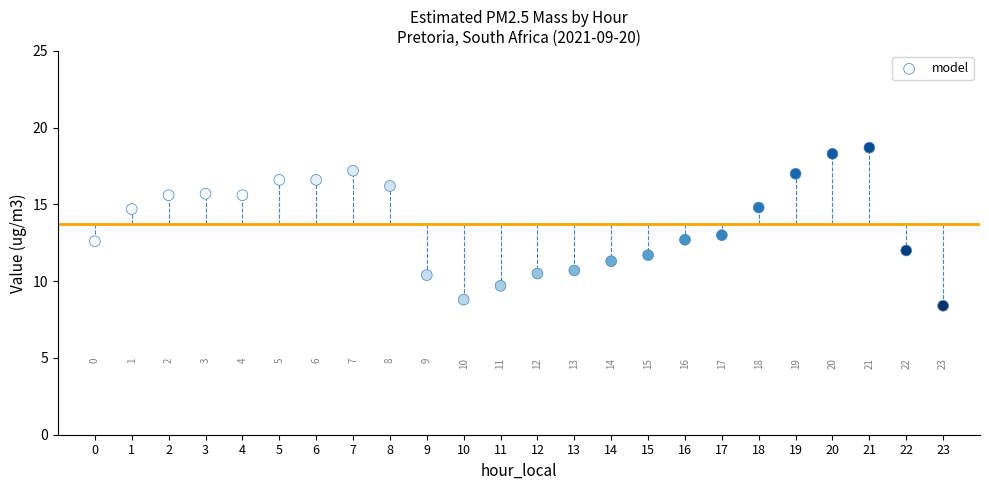

What is the range of Y values (max minus min)?

10.3